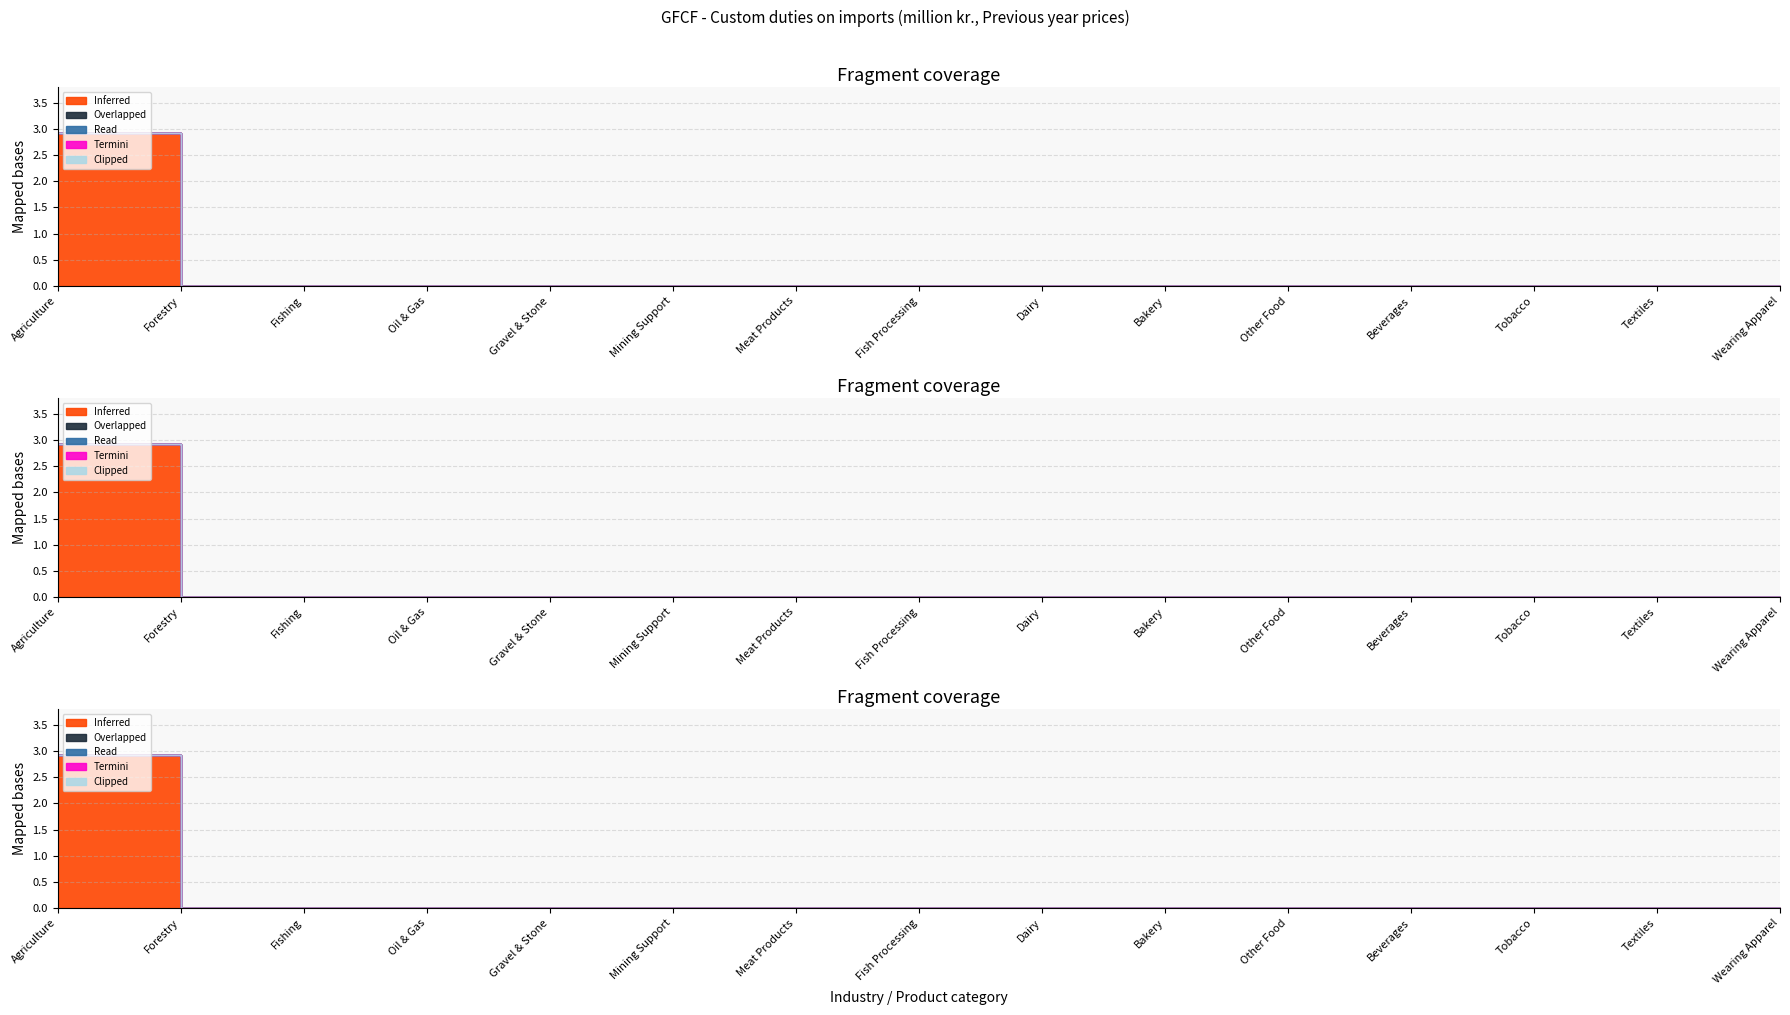

True or false: Termini and Clipped intersect in this chart.

False